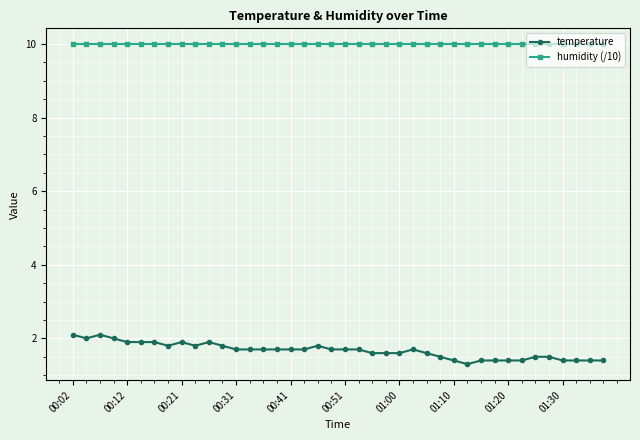

Which series has the widest spread of values?

temperature